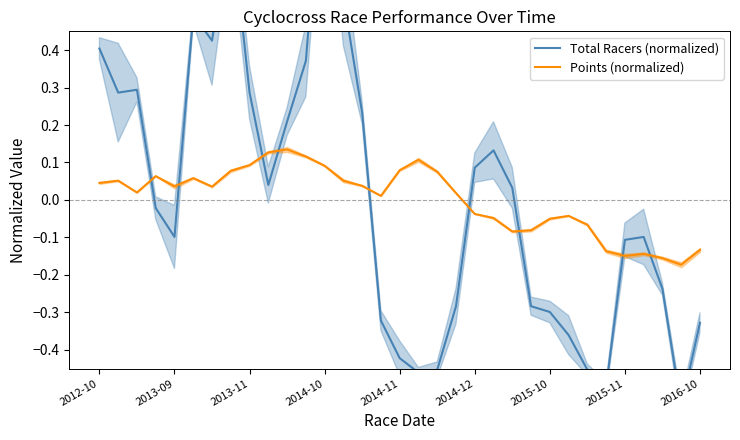

How many intersections are there between Total Racers (normalized) and Points (normalized)?

9